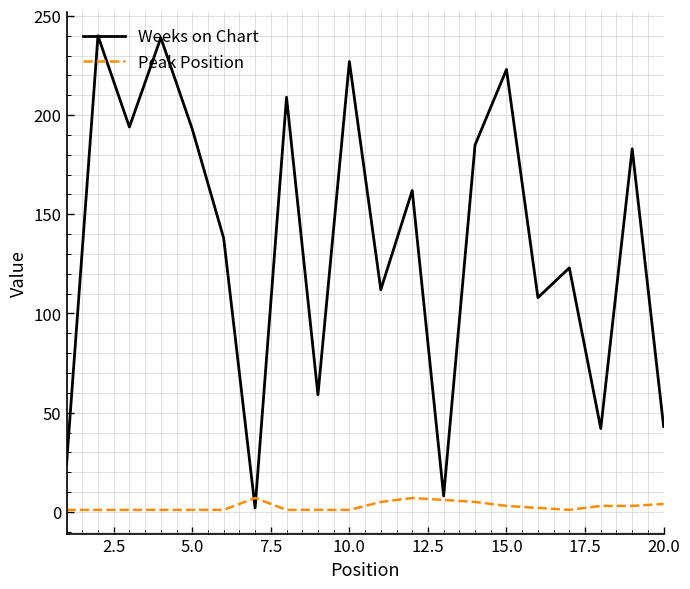

What is the smallest value displayed?

1